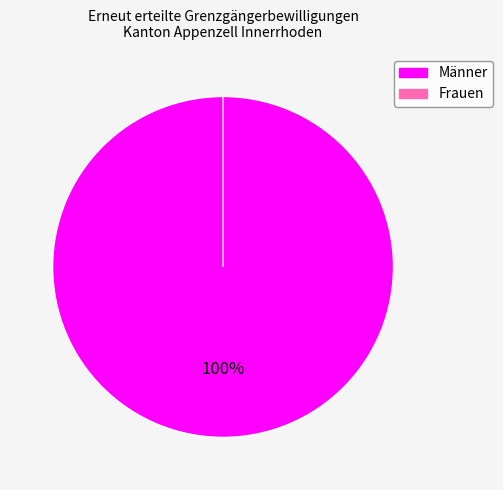

The Frauen slice represents 0% of the pie. True or false?

True